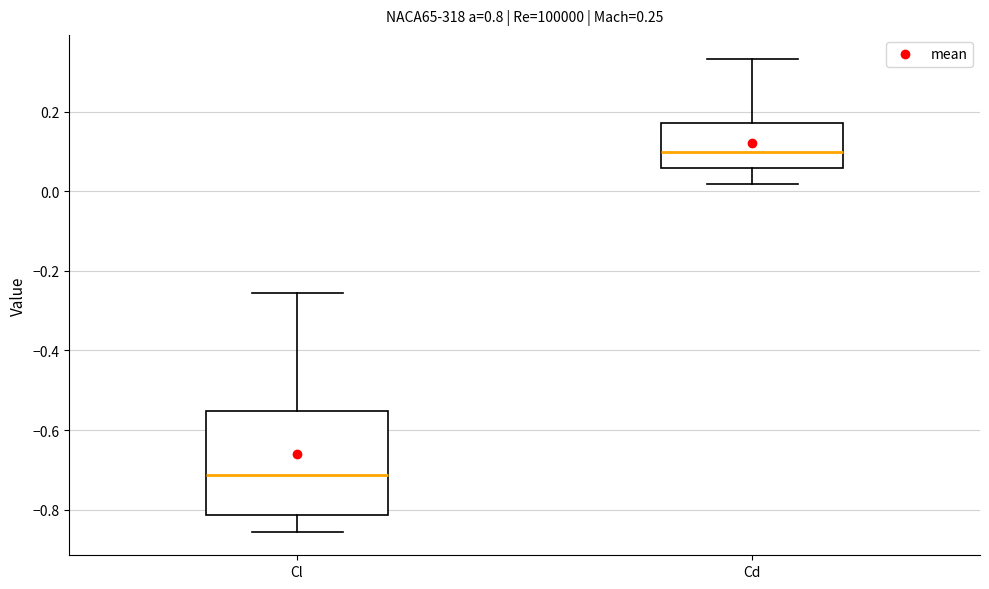

Reading left to right, read every box against the y-axis: the position of its median line, the range the box covers, and the ends of its whiskers. The values are not printed on the chart, so give them approximately, as read against the axis.

Cl: median -0.72, box -0.82 to -0.56, whiskers -0.86 to -0.26
Cd: median 0.10, box 0.06 to 0.18, whiskers 0.02 to 0.34